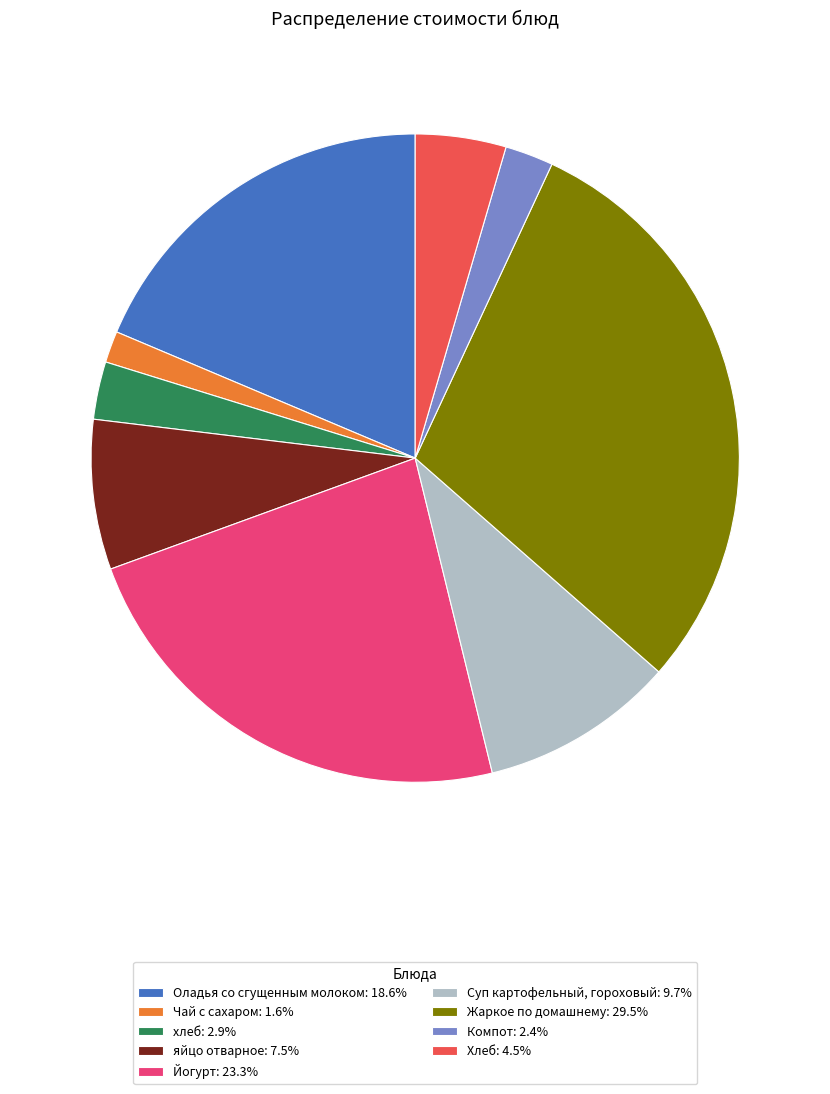

Is there any slice that represents more than half of the pie?

No